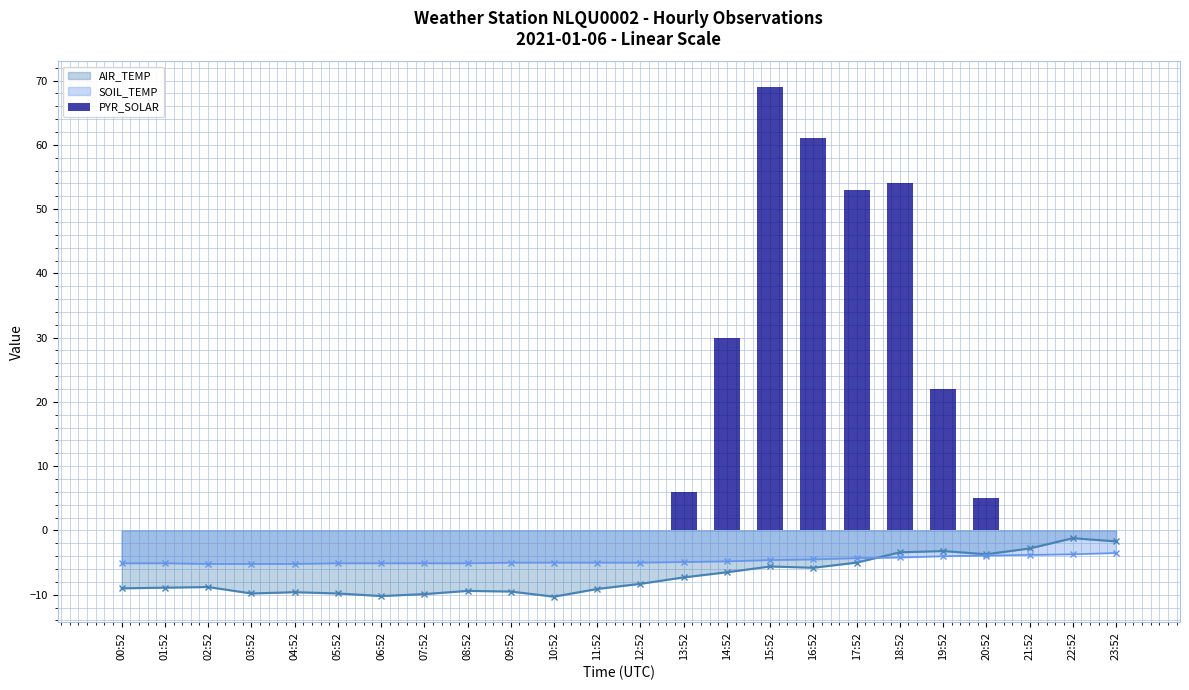

How many data points does each series have?

24